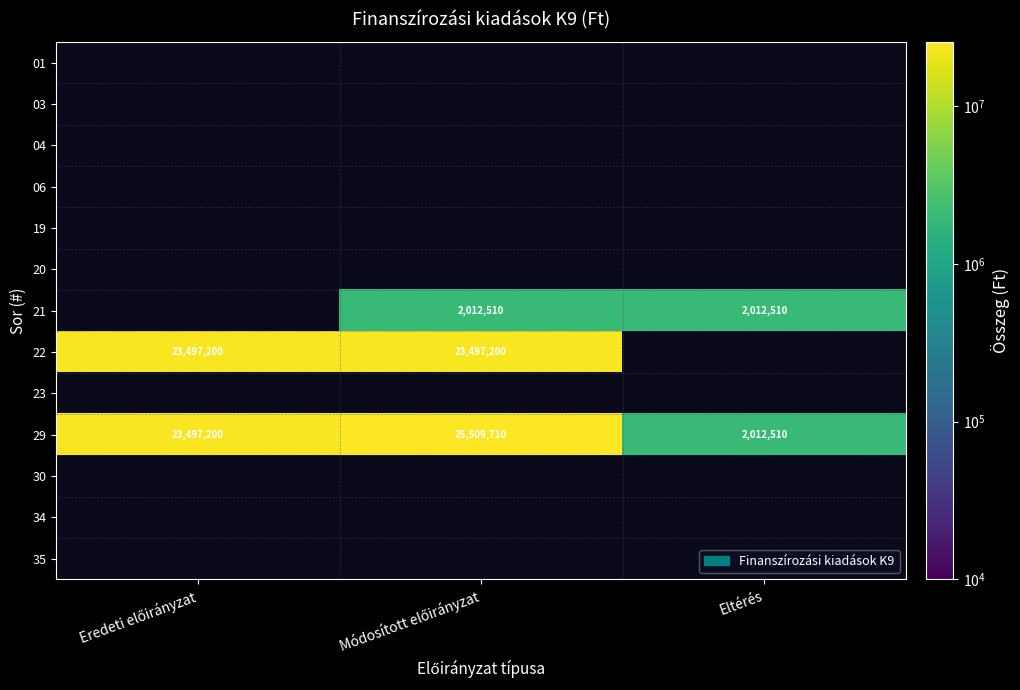

Is the value of 34 at Eltérés greater than the value of 21 at Eltérés?

No